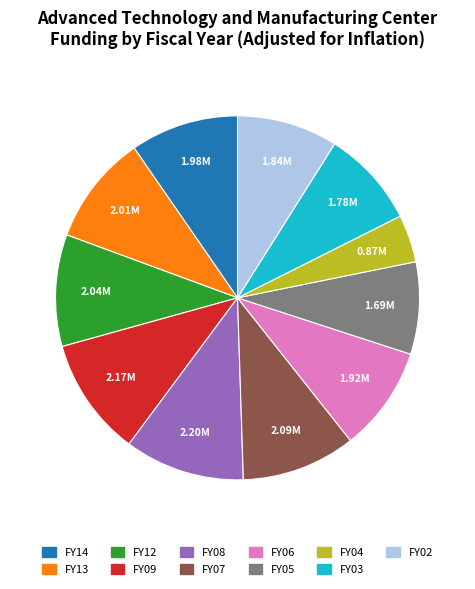

How many segments does this pie chart have?

11